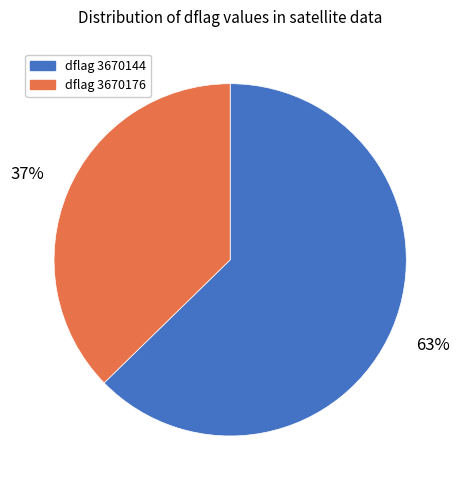

Rank the categories by value from lowest to highest.

dflag 3670176, dflag 3670144